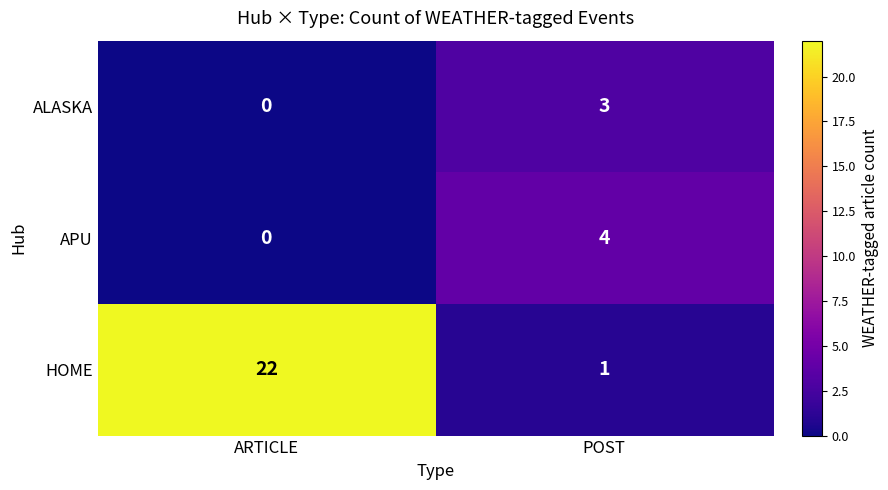

At which label is APU closest to 2?

ARTICLE